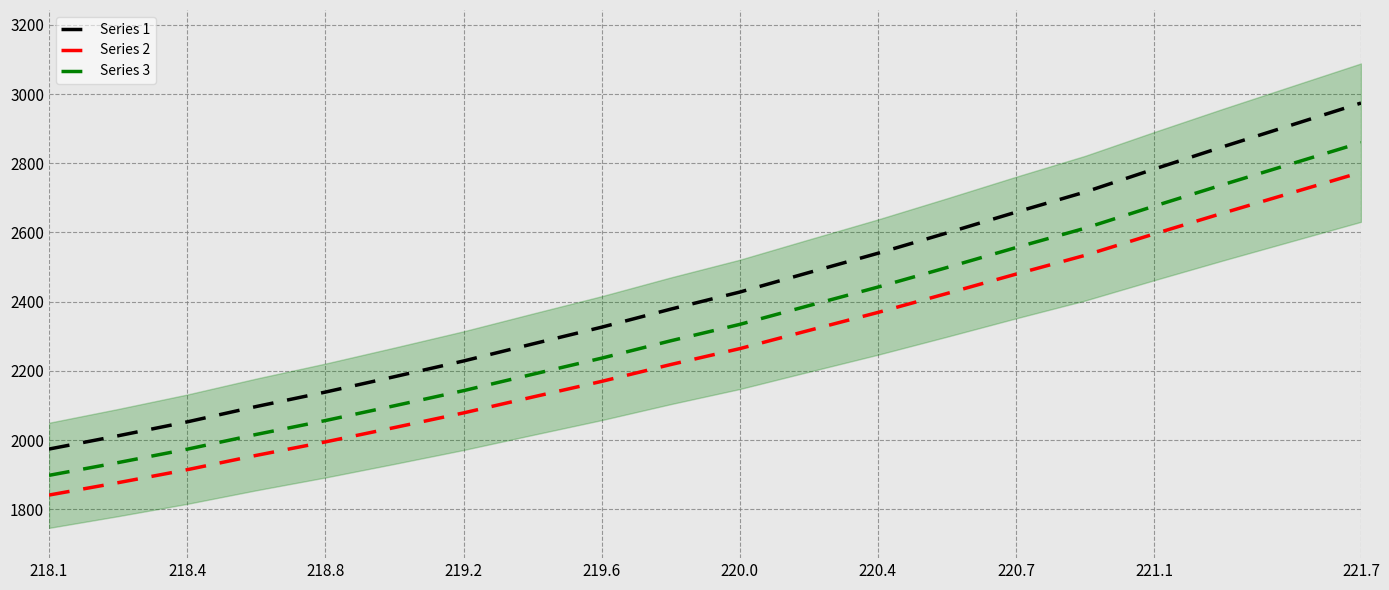

At which label does Series 3 first exceed 2334?

220.0